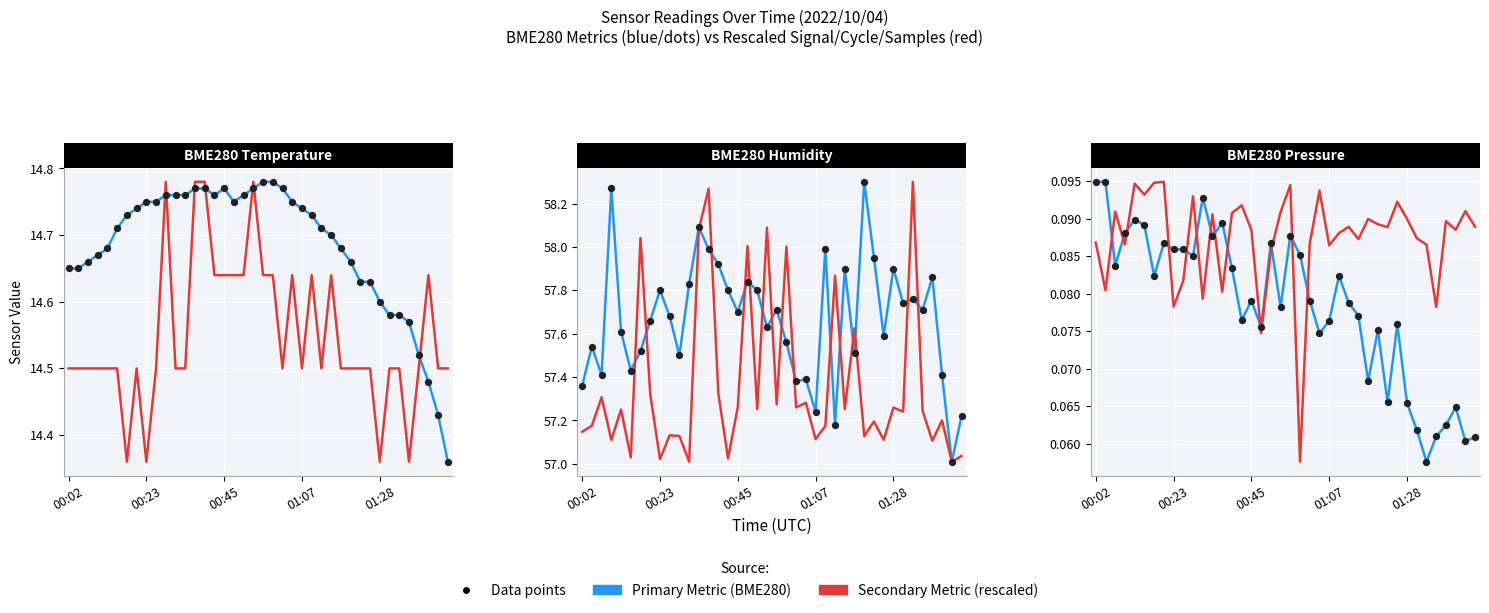

Which series reaches the minimum Y coordinate?

BME280_temperature